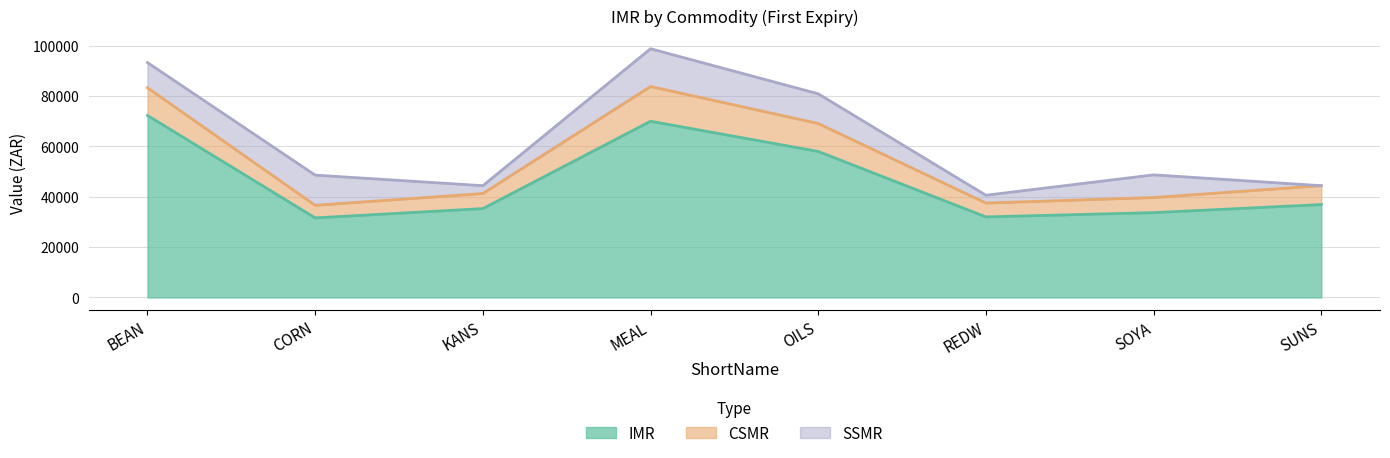

Which series has the largest total across all categories?

IMR